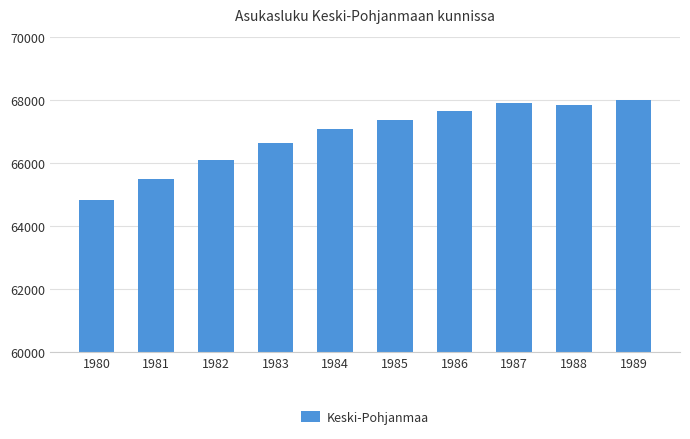

Which has a higher value, 1989 or 1981?

1989